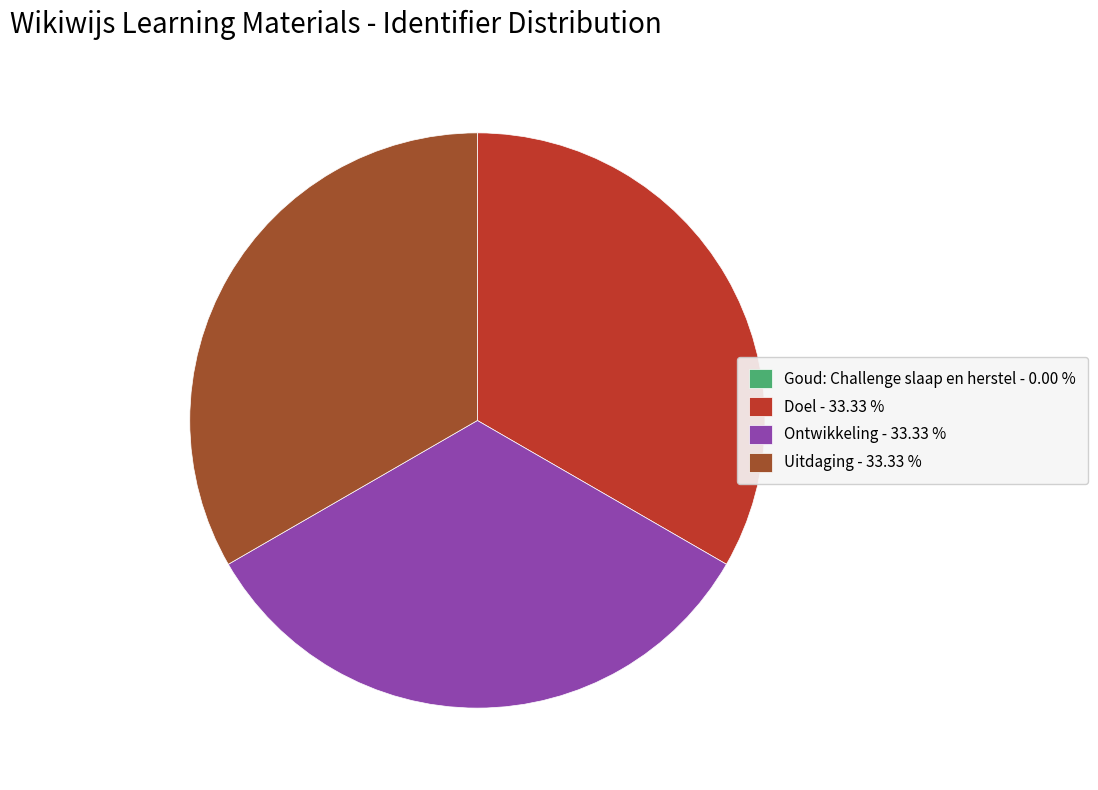

Does any single category account for the majority?

No